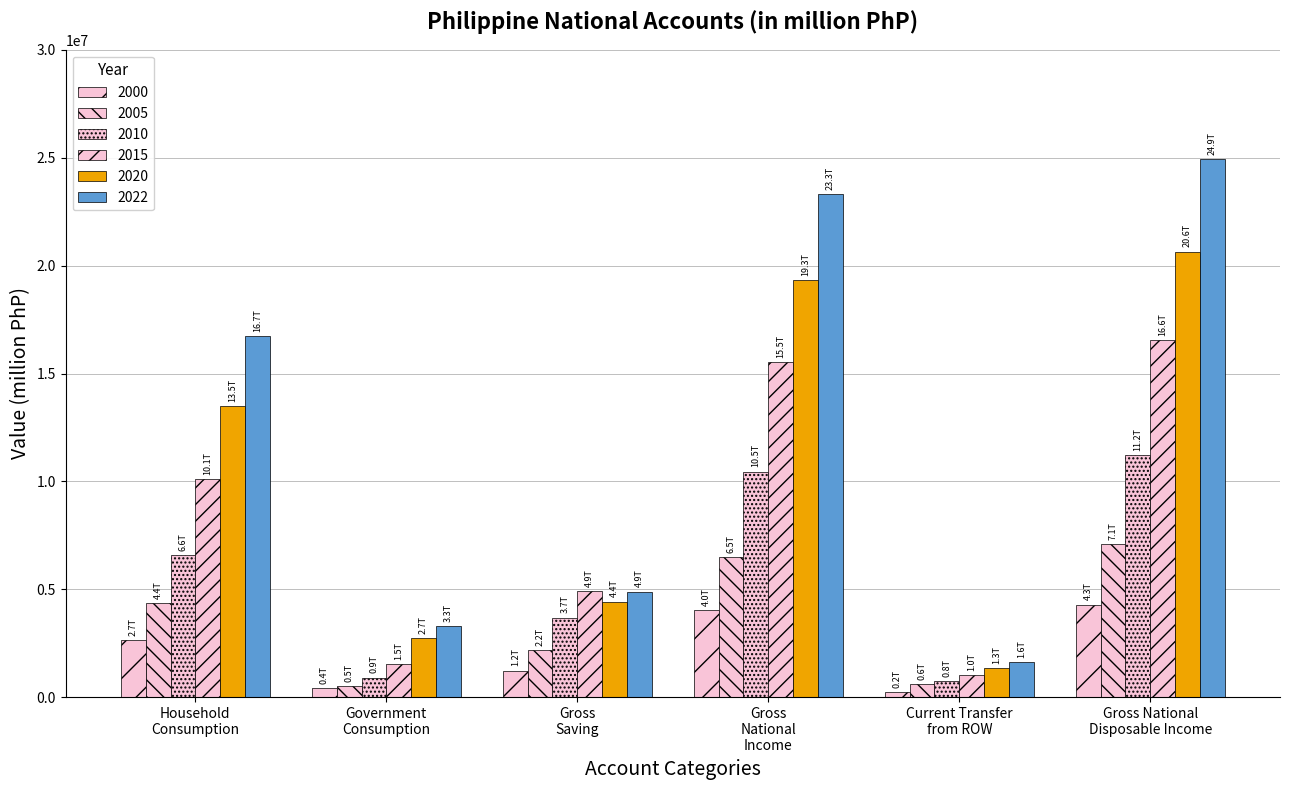

What position from the left is Gross
National
Income?

4